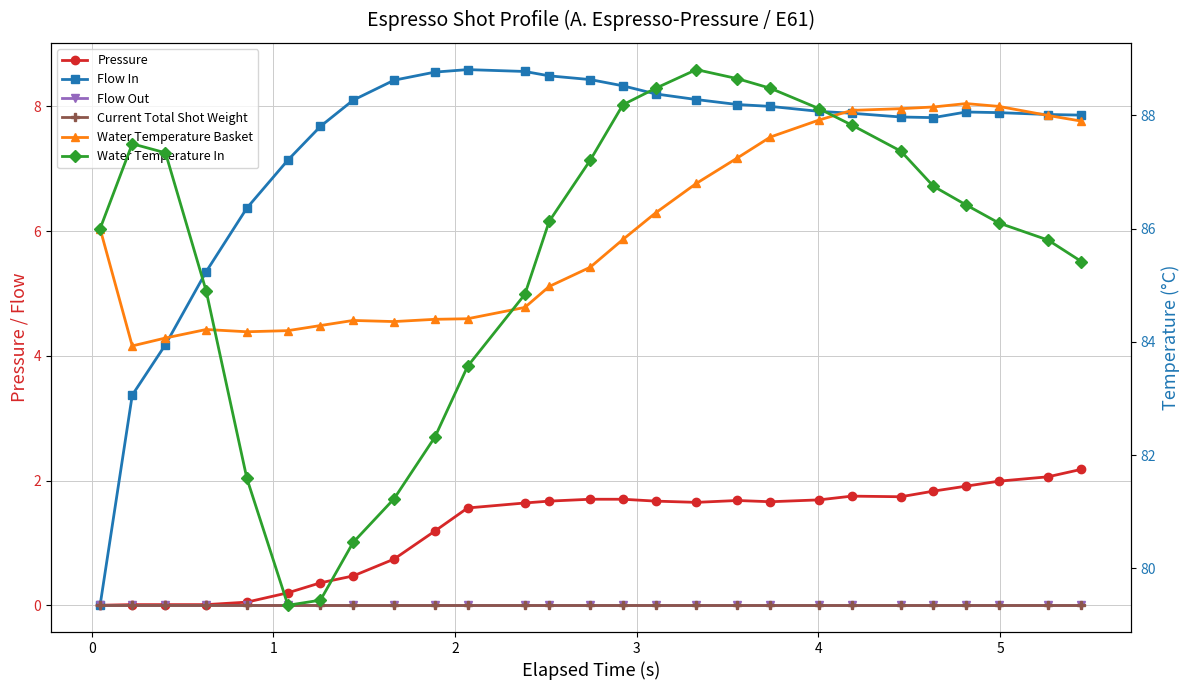

True or false: Pressure and Water Temperature In intersect in this chart.

False